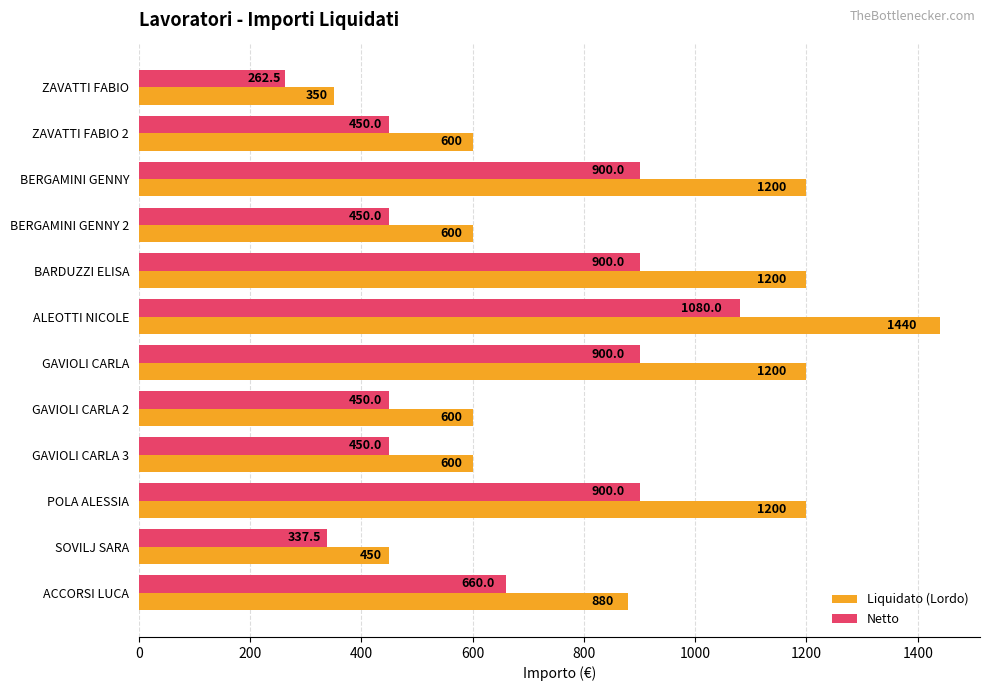

What is the spread (max minus min) of values at BERGAMINI GENNY 2?

150.0